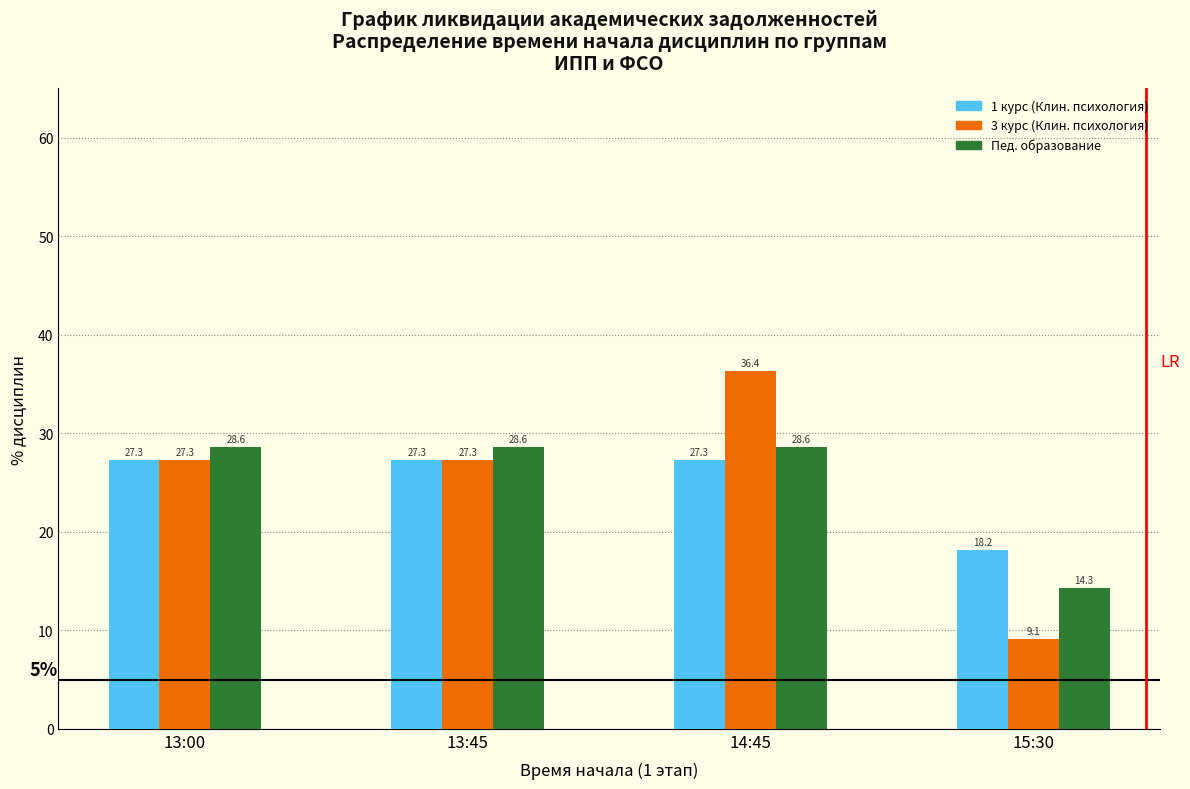

Reading left to right, extract all data points from this chart.

1 курс (Клин. психология): 13:00=27.3	13:45=27.3	14:45=27.3	15:30=18.2
3 курс (Клин. психология): 13:00=27.3	13:45=27.3	14:45=36.4	15:30=9.1
Пед. образование: 13:00=28.6	13:45=28.6	14:45=28.6	15:30=14.3